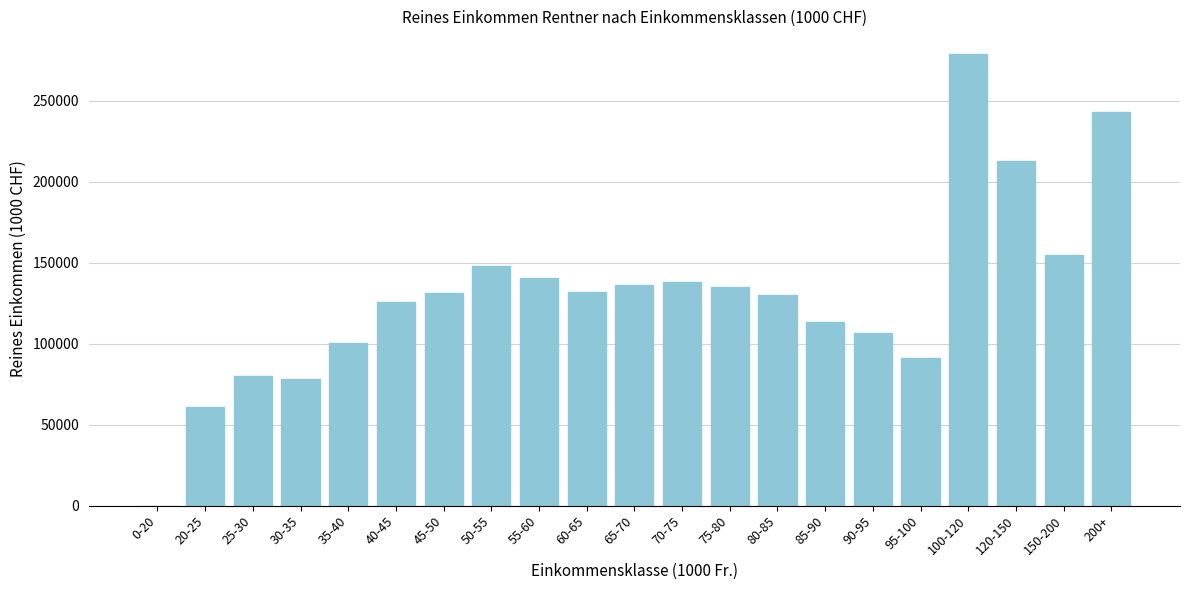

What is the sum of the values at 75-80 and 40-45?

260662.5